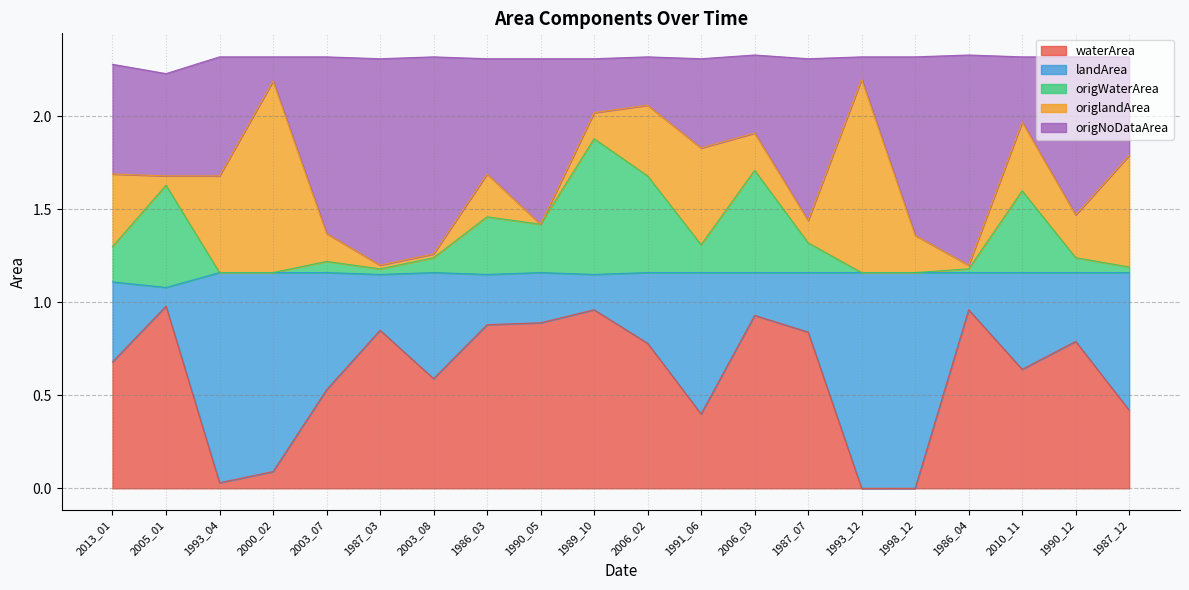

The origWaterArea series shows 2.1 at 1986_03. True or false?

False